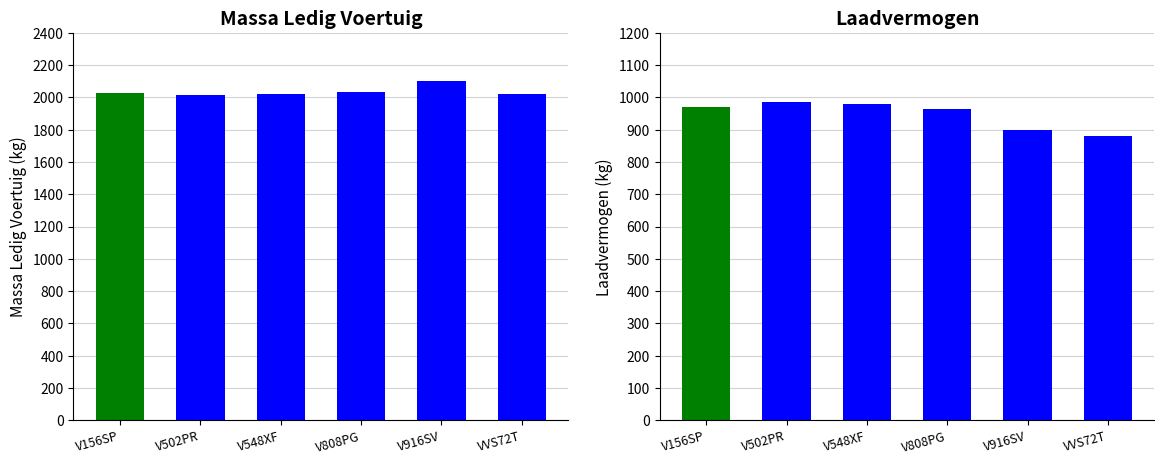

True or false: massa_ledig_voertuig has a value of 926 at V548XF.

False